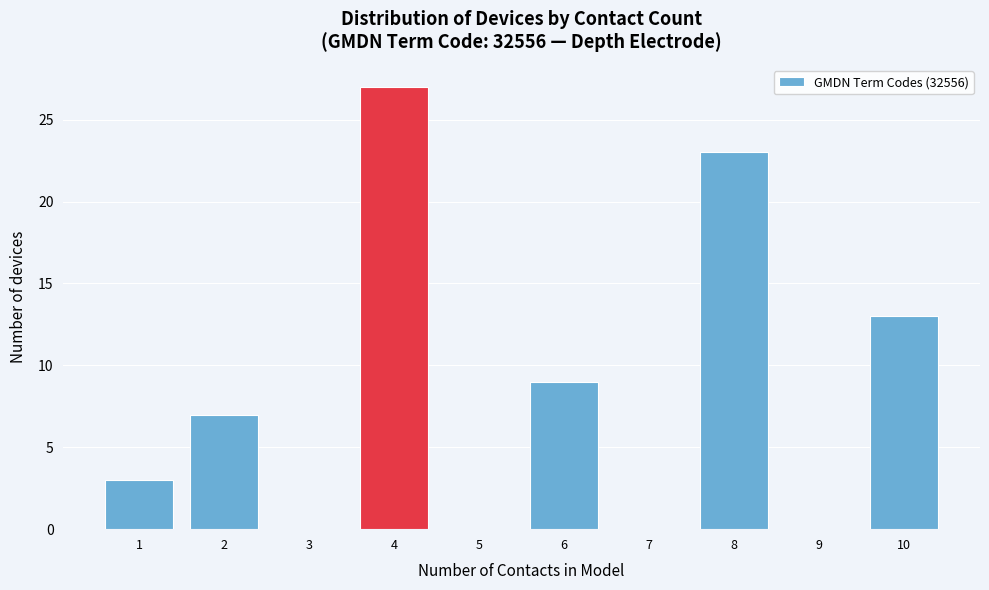

Reading left to right, transcribe this chart: for each bar, give the range it covers on the x-axis and its height. The values are not printed on the chart, so give them approximately, as read against the axis.

0.5 to 1.5: 3
1.5 to 2.5: 7
2.5 to 3.5: 0
3.5 to 4.5: 27
4.5 to 5.5: 0
5.5 to 6.5: 9
6.5 to 7.5: 0
7.5 to 8.5: 23
8.5 to 9.5: 0
9.5 to 10.5: 13